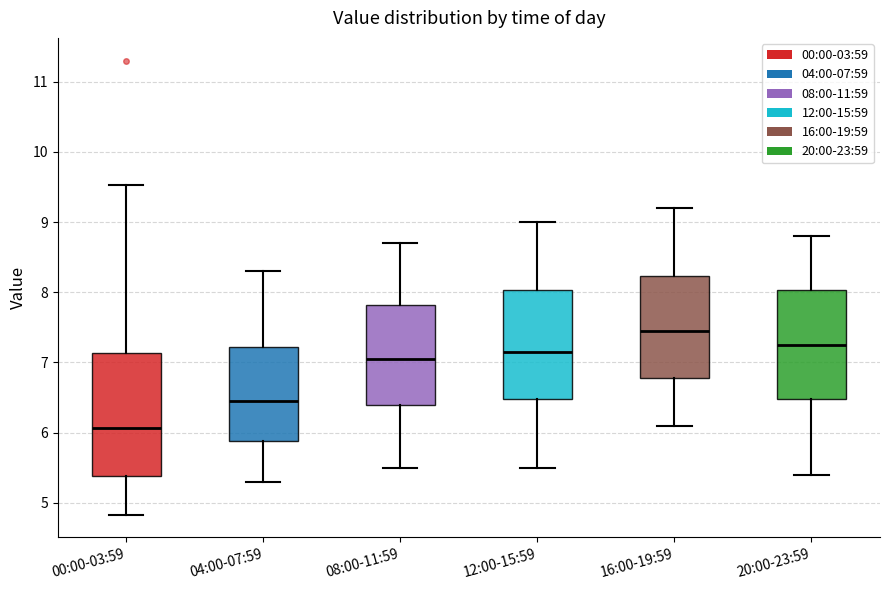

Comparing the boxes themselves (not the whiskers), which one is the tallest?

00:00-03:59